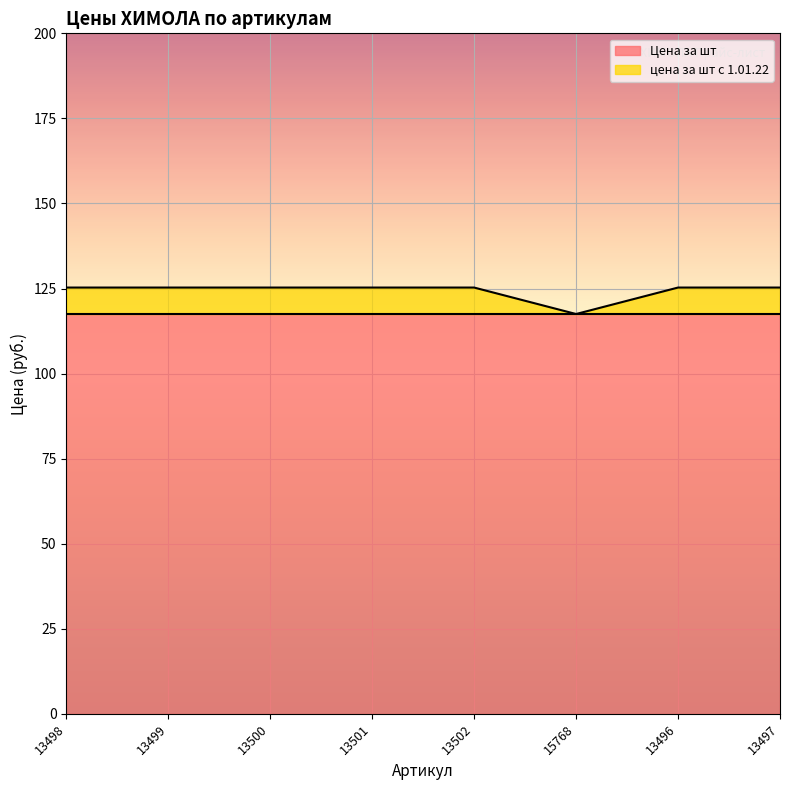

How many data points are above 125?

7